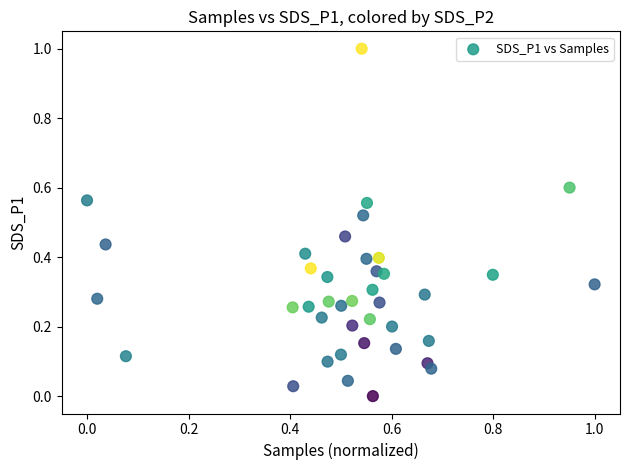

What is the range of X values (max minus min)?

1.0